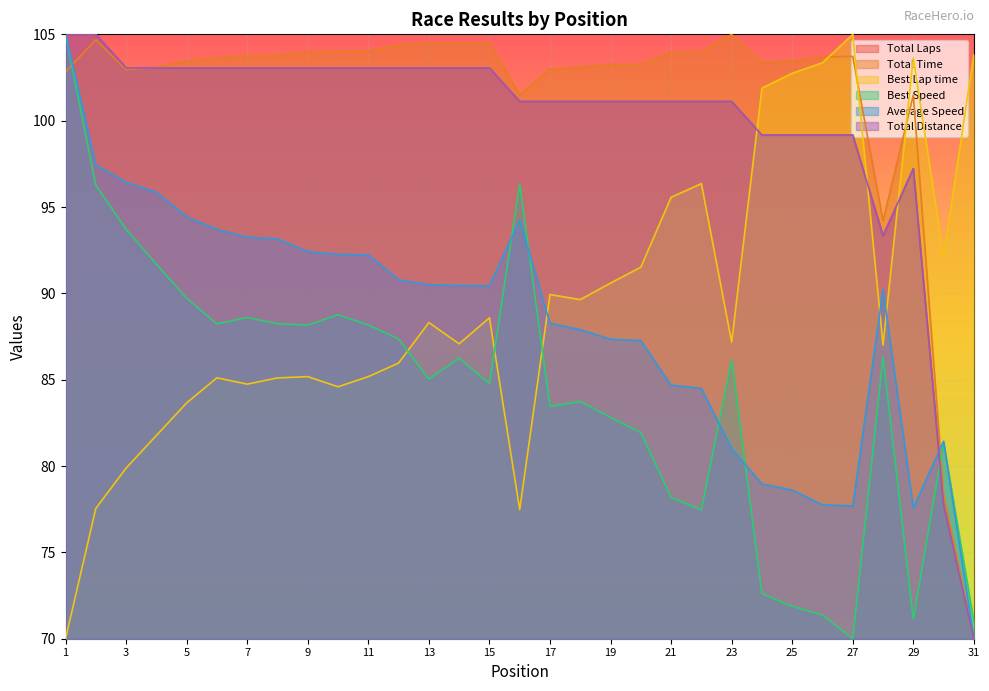

Which category has the lowest value across all series?

31